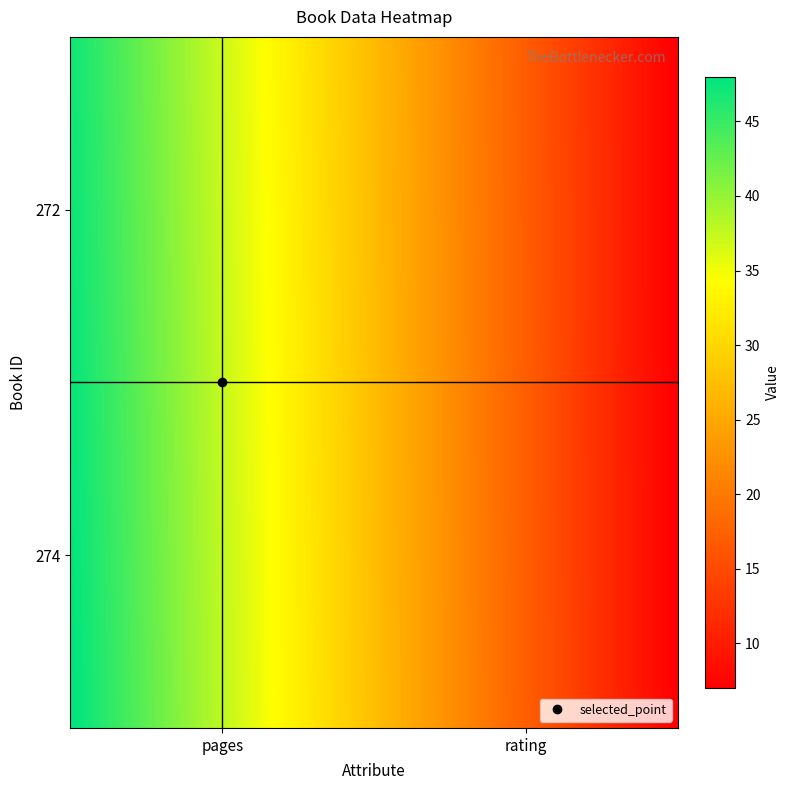

What is the greatest value displayed?

48